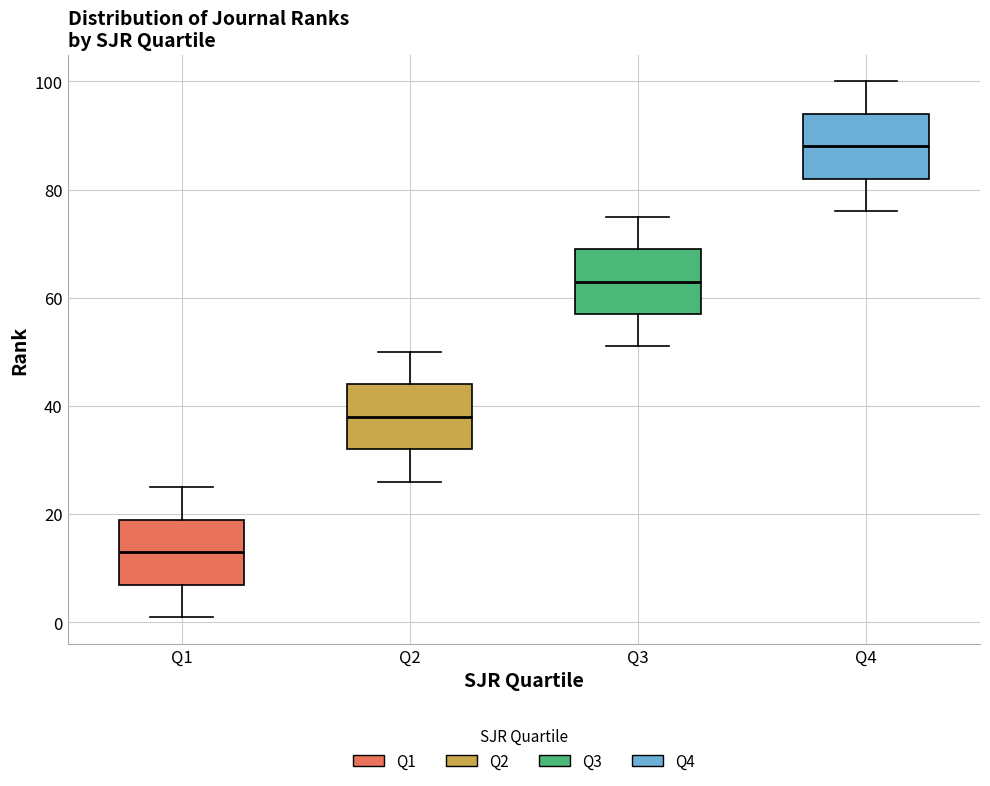

Reading left to right, transcribe this box plot: for each box, give where its median line is, the range the box spans, and where its two whiskers end, as read against the y-axis. The values are not printed on the chart, so give them approximately, as read against the axis.

Q1: median 14, box 8 to 20, whiskers 2 to 26
Q2: median 38, box 32 to 44, whiskers 26 to 50
Q3: median 64, box 58 to 70, whiskers 52 to 76
Q4: median 88, box 82 to 94, whiskers 76 to 100